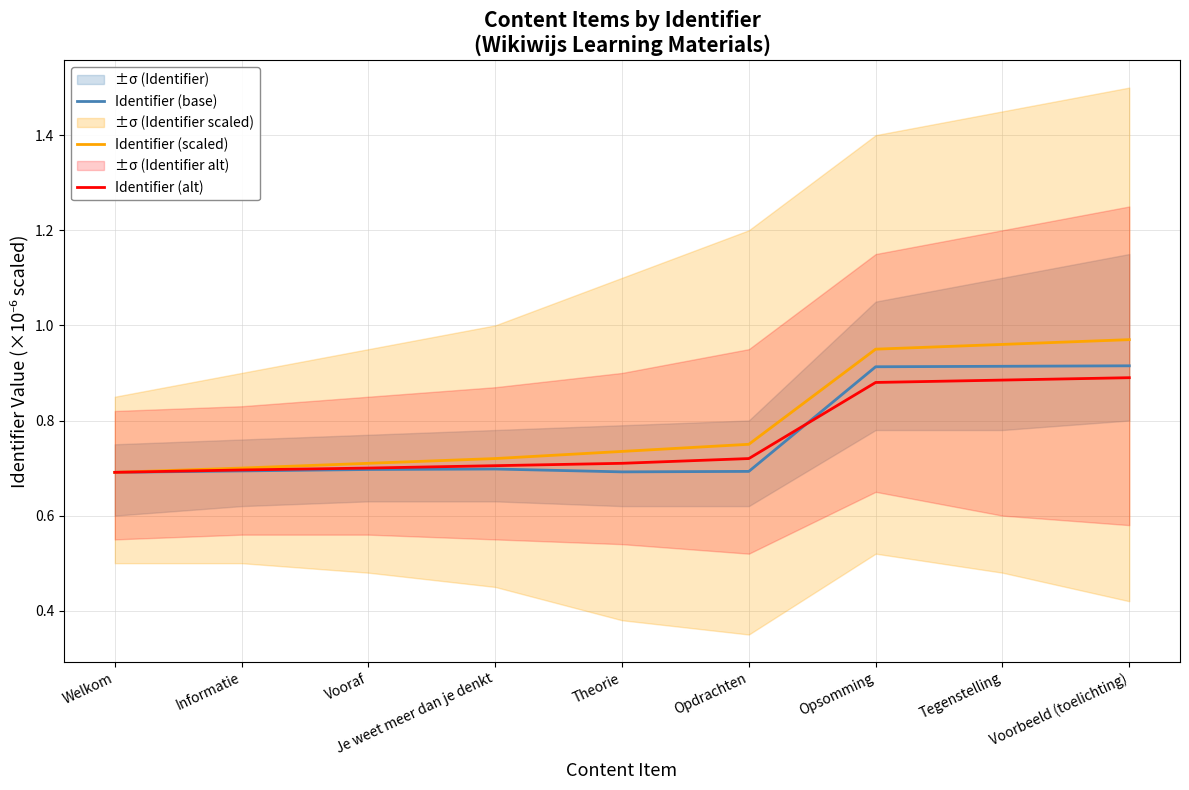

Reading right to left, list all the values displayed in this chart.

Identifier (base): 0.9	0.9	0.9	0.7	0.7	0.7	0.7	0.7	0.7
Identifier (scaled): 1.0	1.0	0.9	0.8	0.7	0.7	0.7	0.7	0.7
Identifier (alt): 0.9	0.9	0.9	0.7	0.7	0.7	0.7	0.7	0.7